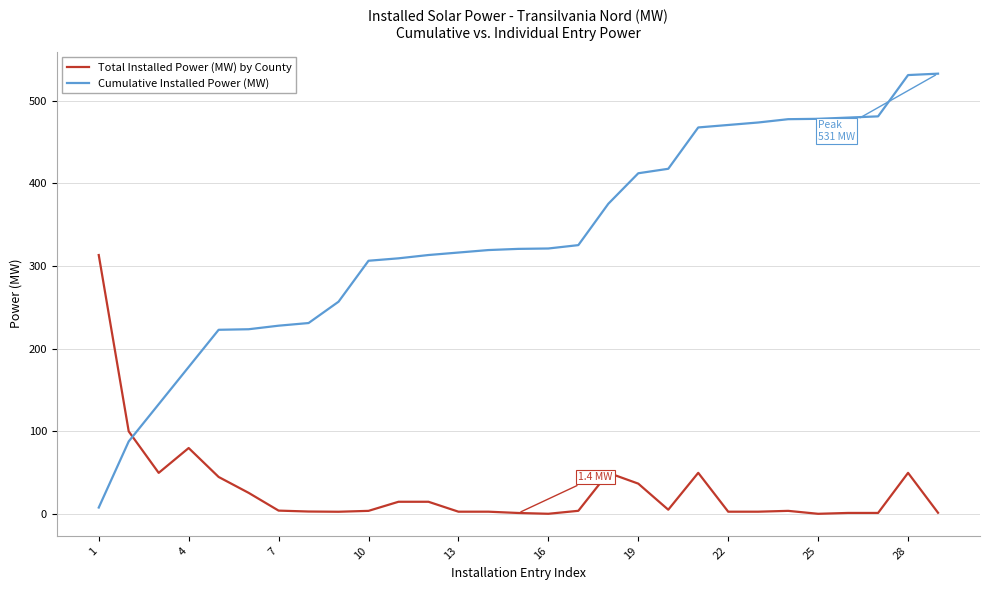

What are all the series names shown in the legend?

Total Installed Power (MW) by County, Cumulative Installed Power (MW)